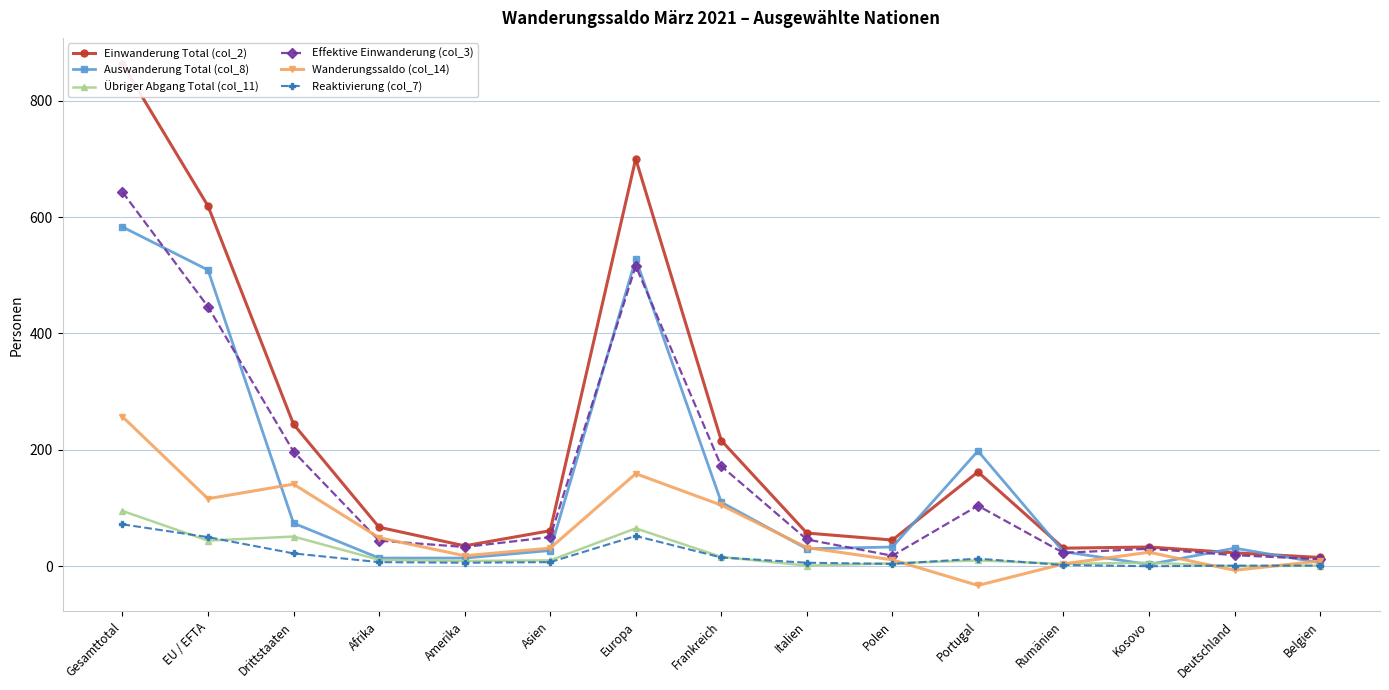

At how many categories does at least one series exceed 570?

3